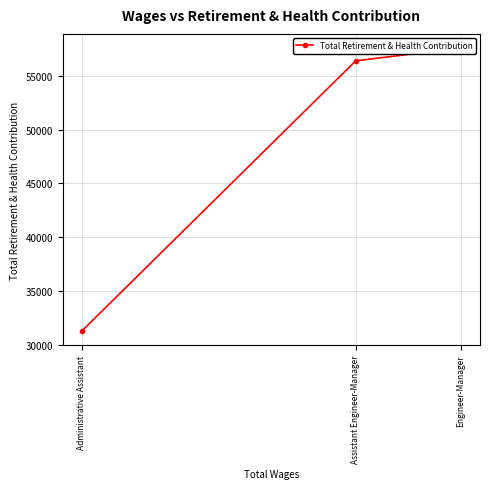

Between Engineer-Manager and Assistant Engineer-Manager, which is larger?

Engineer-Manager